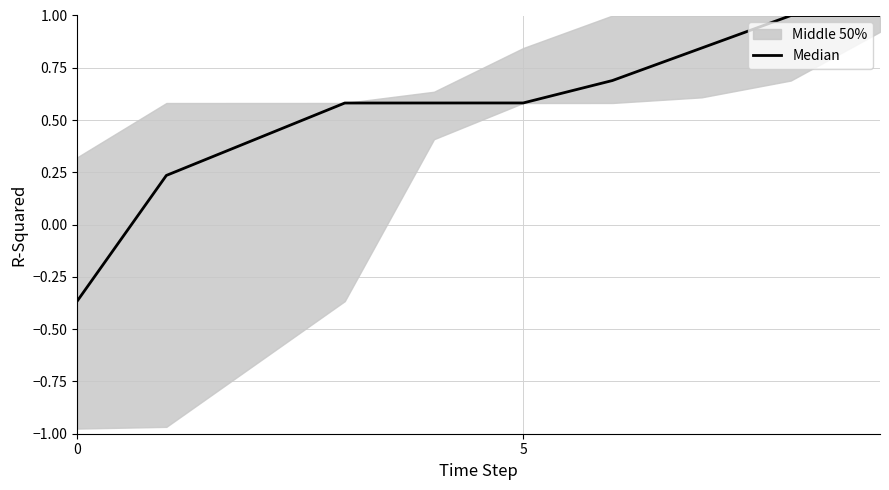

What is the average value?

0.6